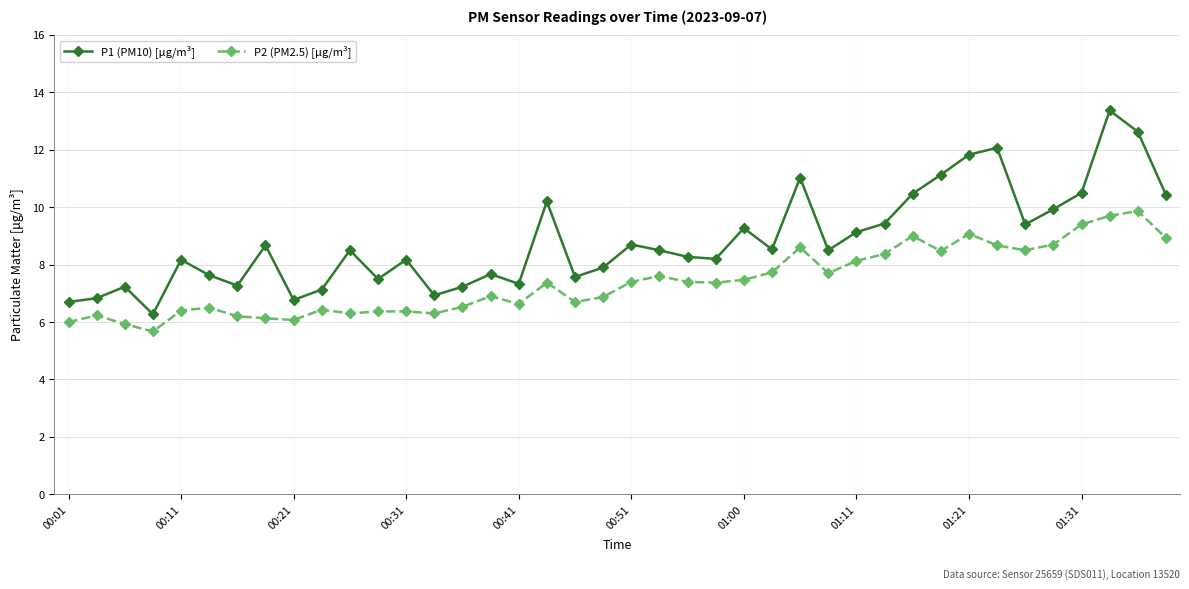

How many interior local valleys does the P1 (PM10) [μg/m³] series have?

11